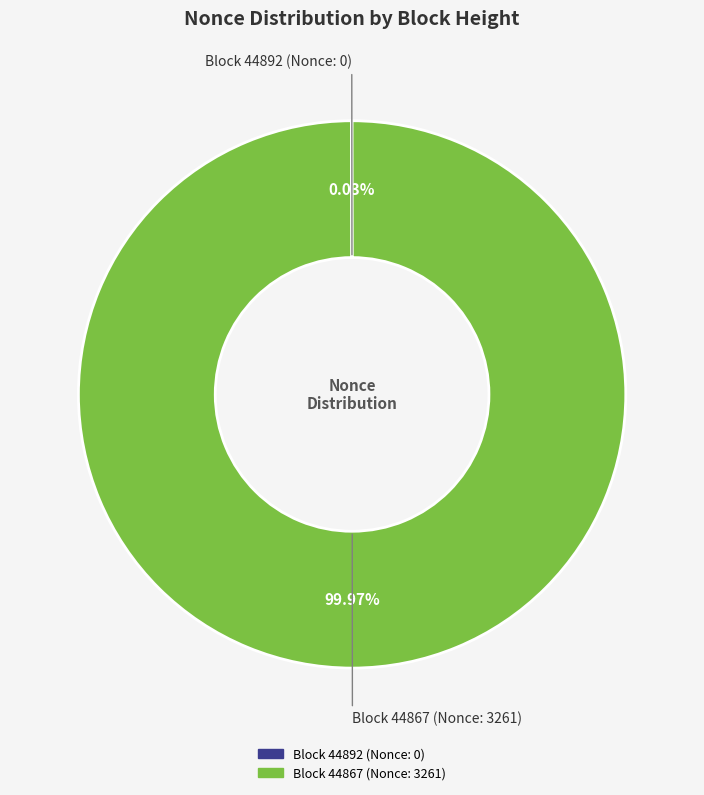

Which slice represents more than half of the pie?

44867